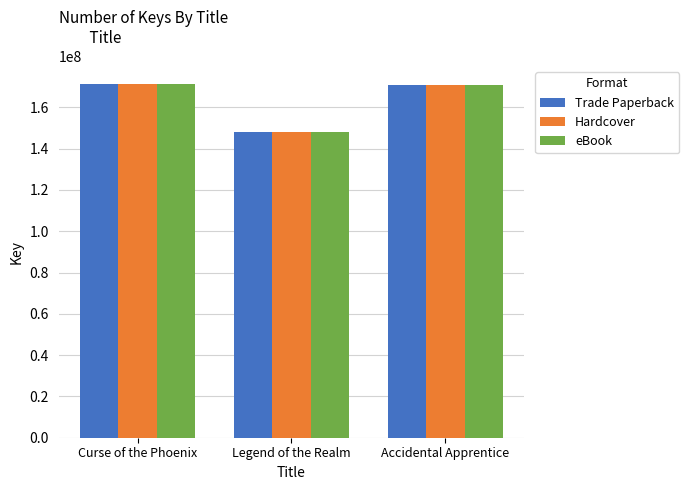

Is the value of Trade Paperback at Legend of the Realm greater than the value of Hardcover at Curse of the Phoenix?

No